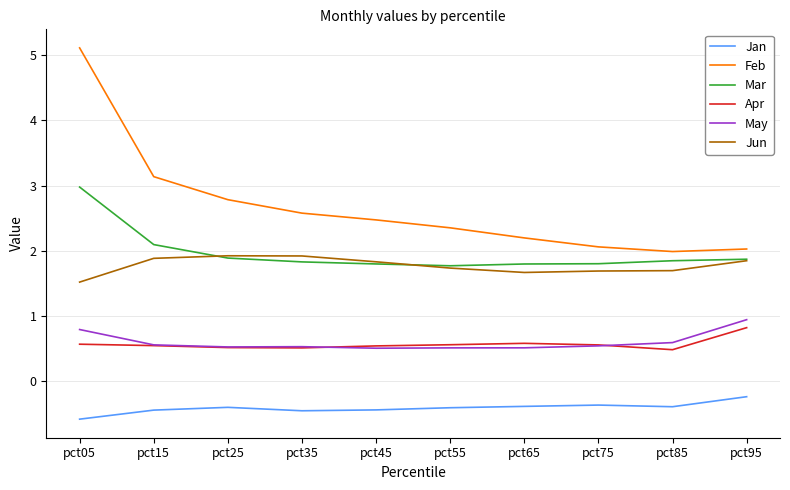

True or false: May and Feb cross at least once.

False